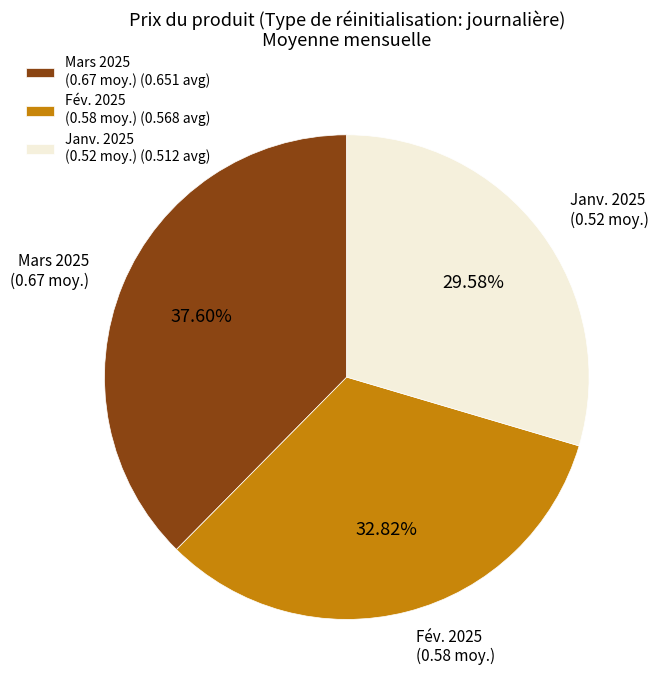

How many segments does this pie chart have?

3